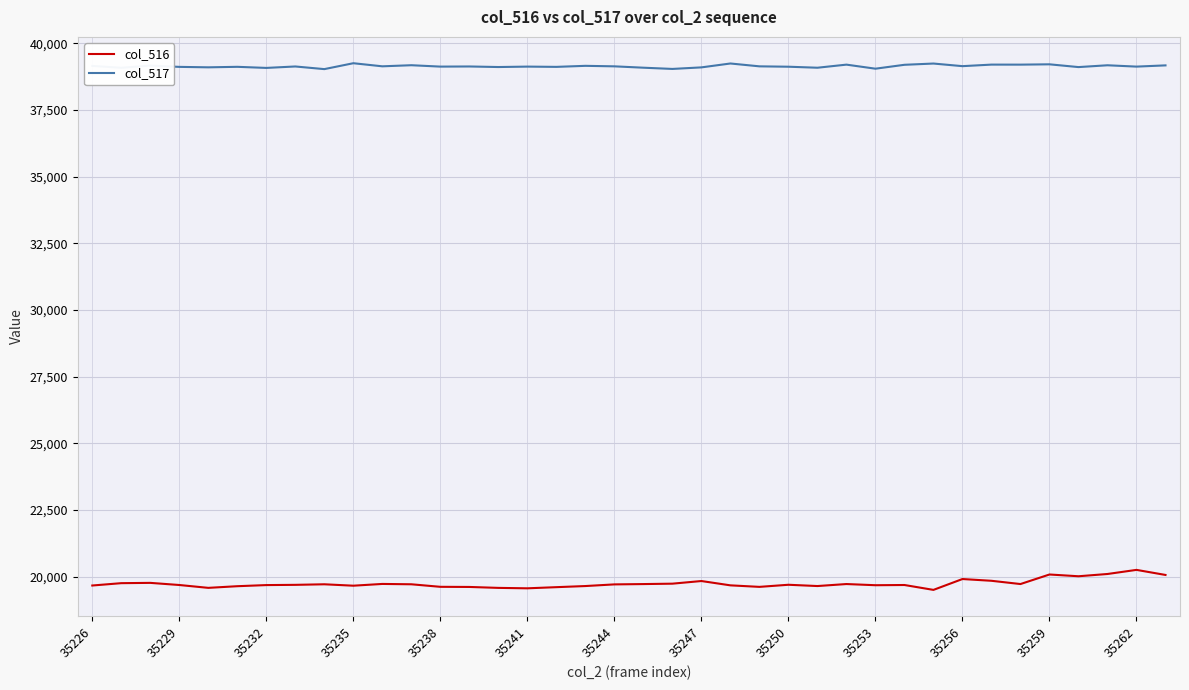

What is the difference between the maximum and minimum values in the col_516 series?

750